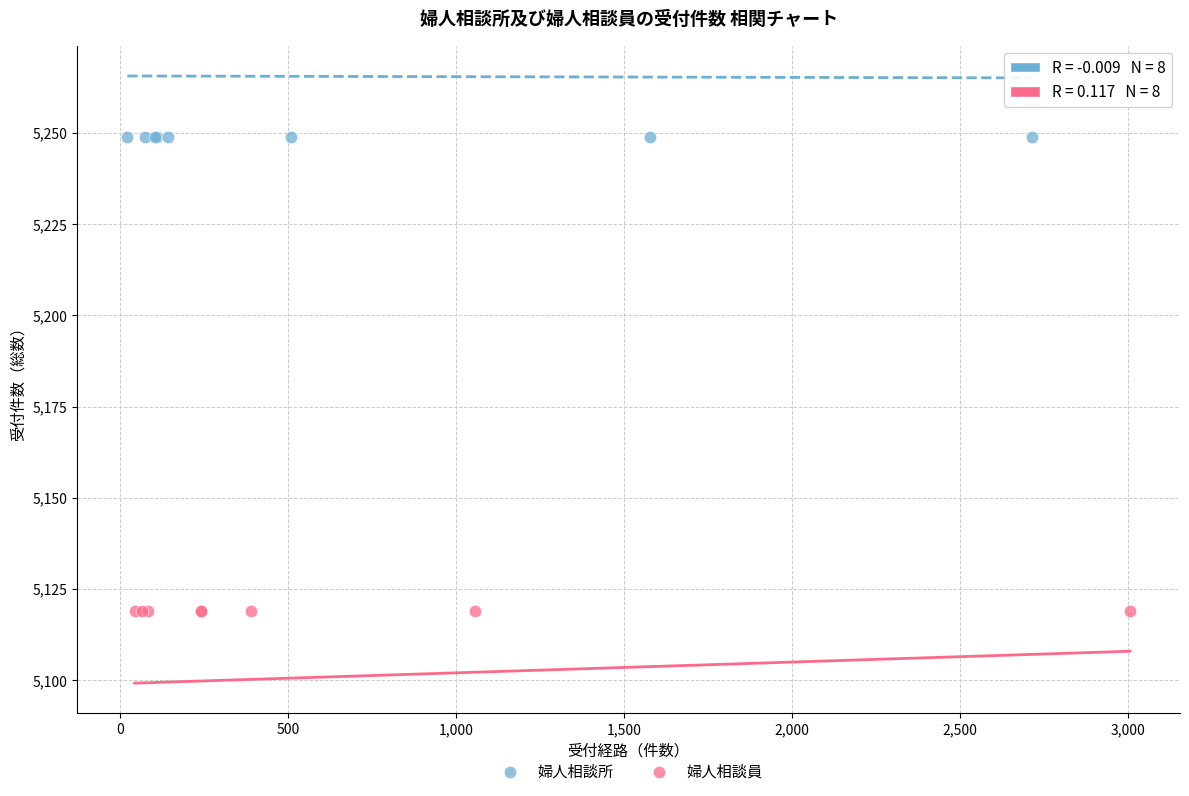

Which series reaches the maximum Y coordinate?

婦人相談所